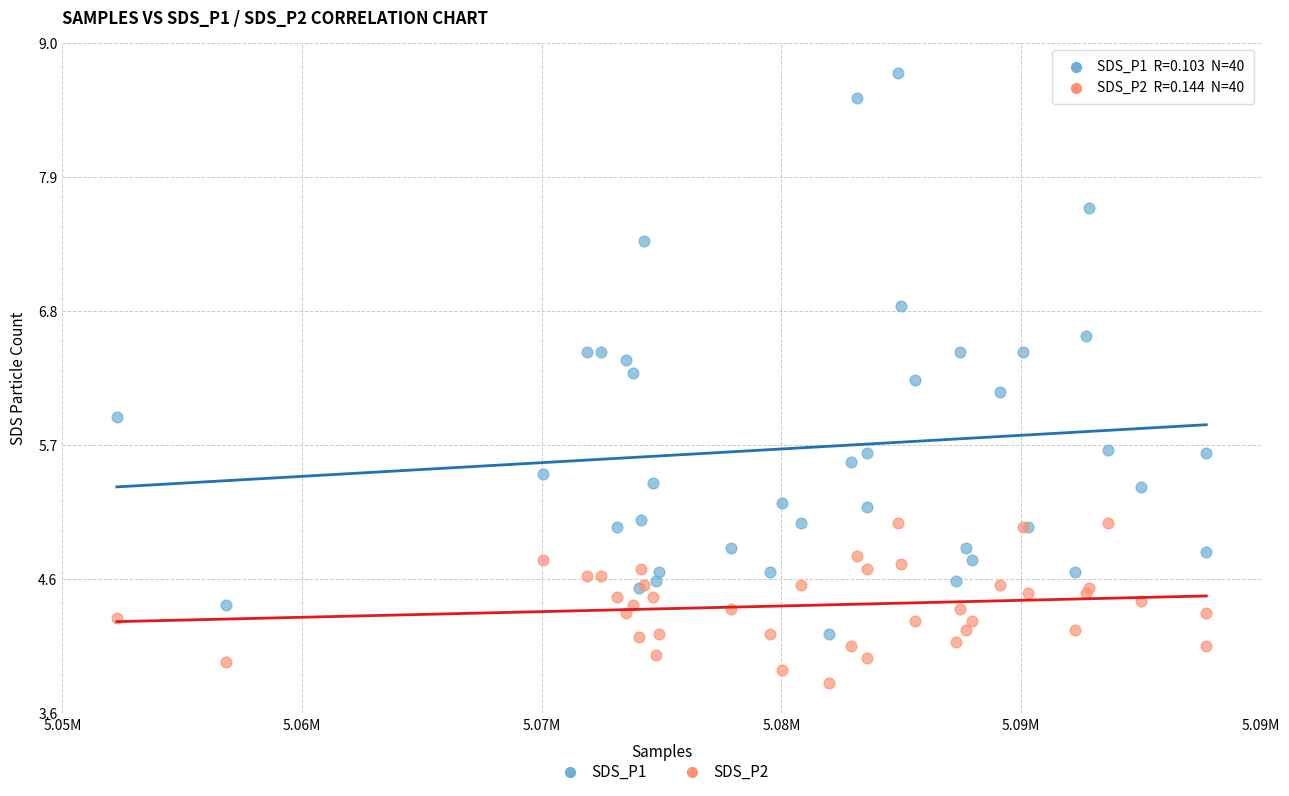

What is the X range (max minus min) for the scatter plot?

39215.0